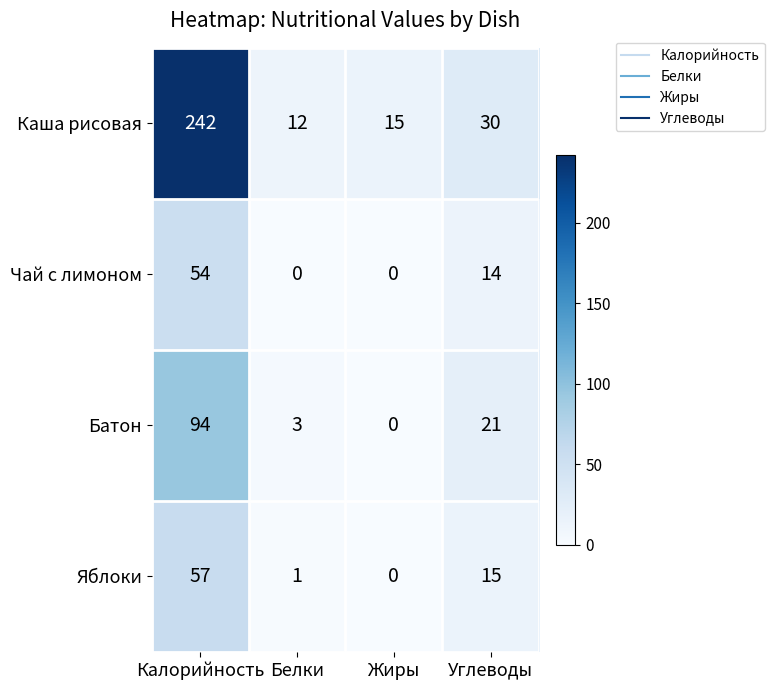

The value of Каша рисовая at Углеводы is 30. True or false?

True